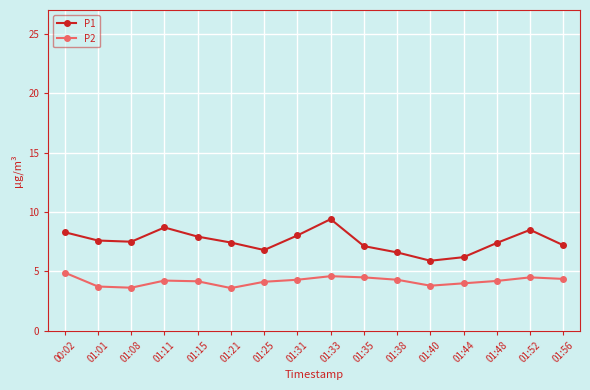

At which label does P1 reach its minimum?

01:40